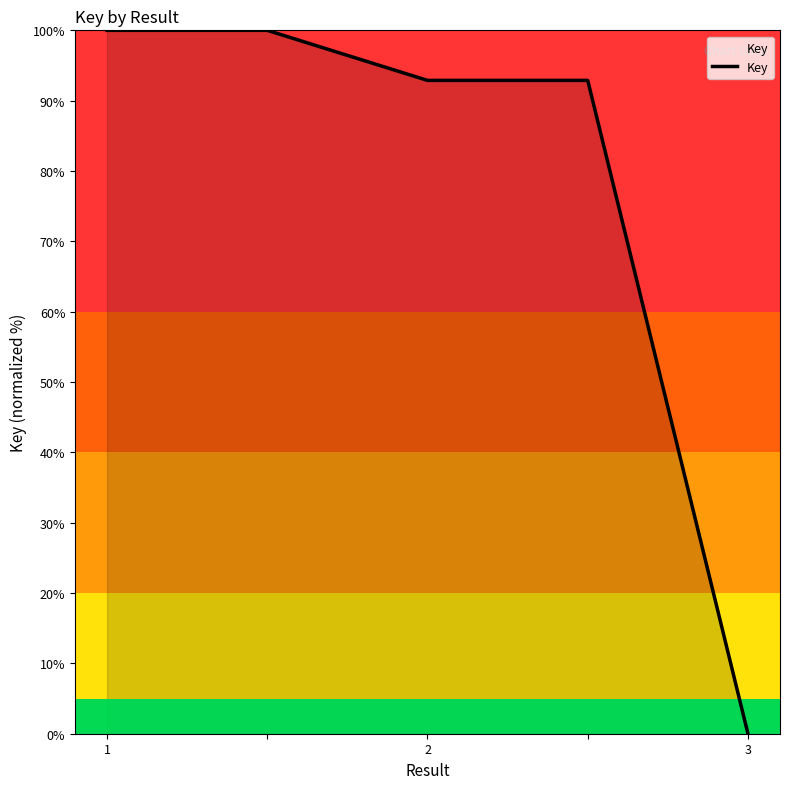

What is the greatest value displayed?

100.0